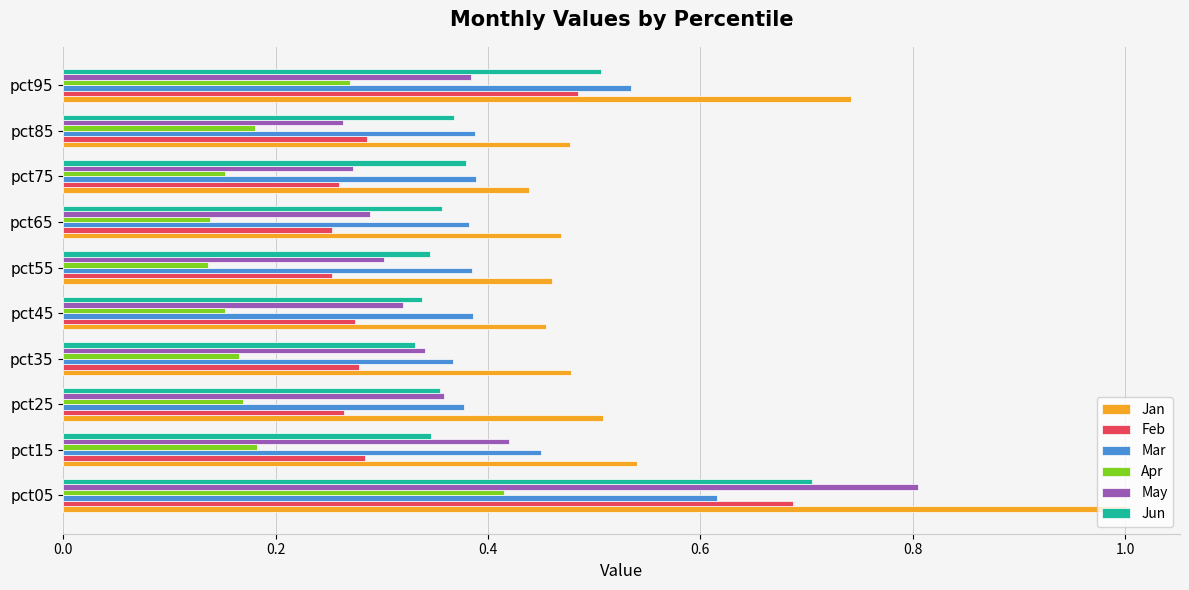

What are all the series names shown in the legend?

Jan, Feb, Mar, Apr, May, Jun